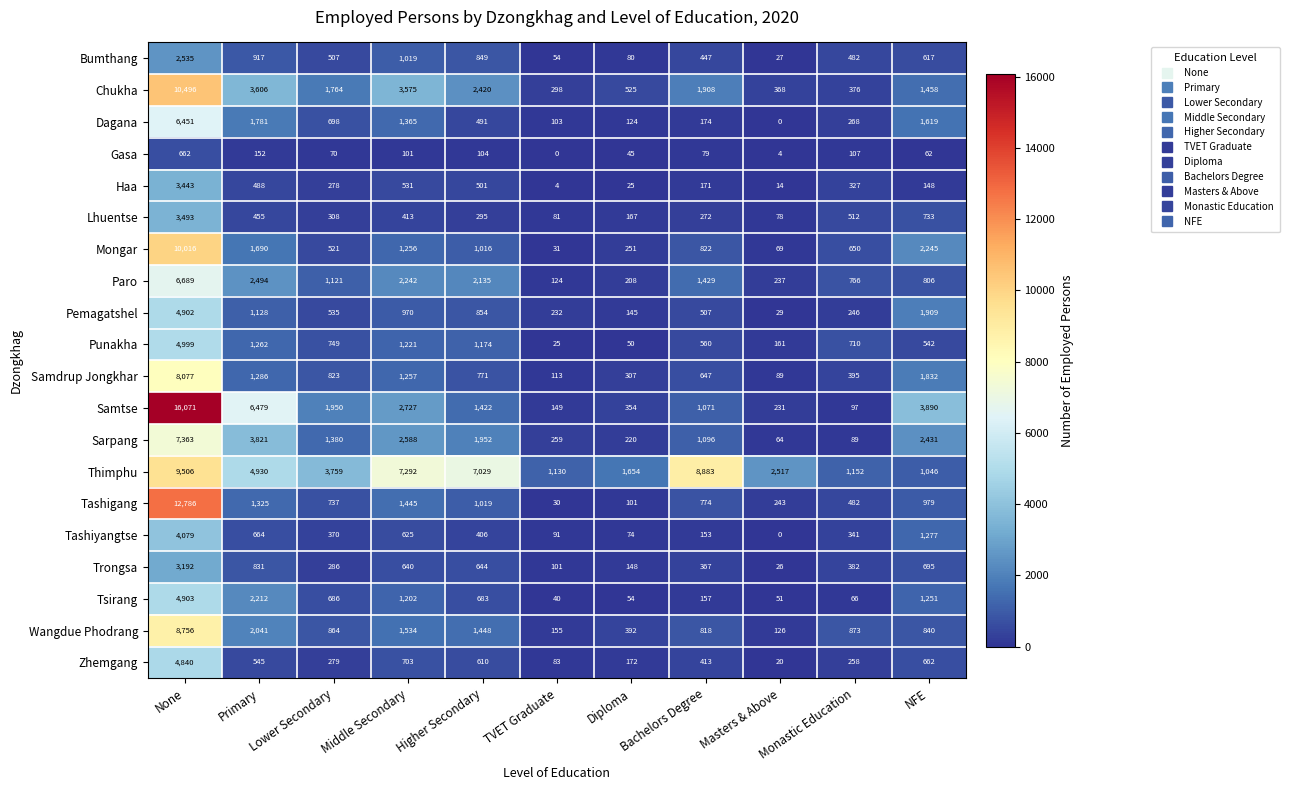

True or false: Chukha has a value of 1908 at Bachelors Degree.

True